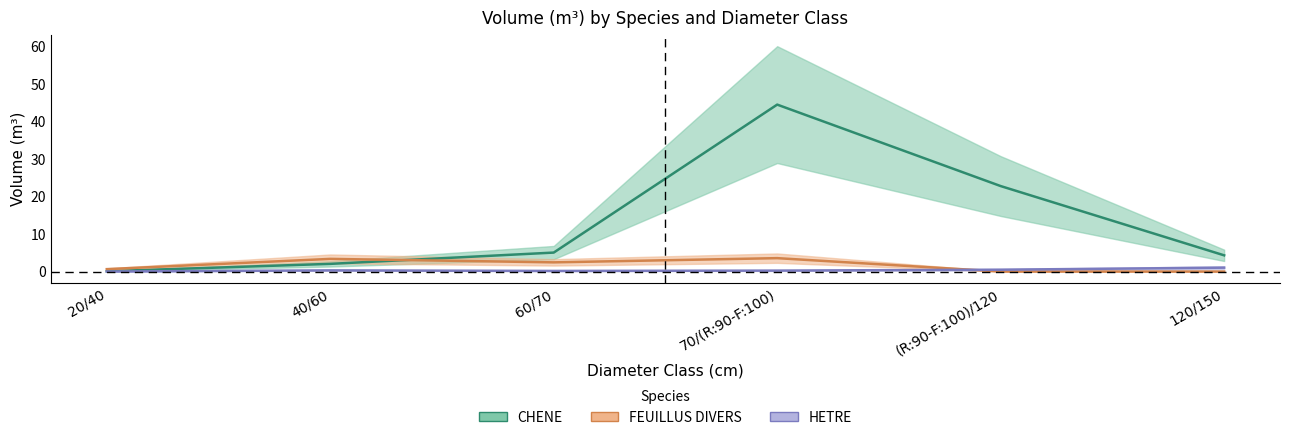

Which series has the widest spread of values?

CHENE